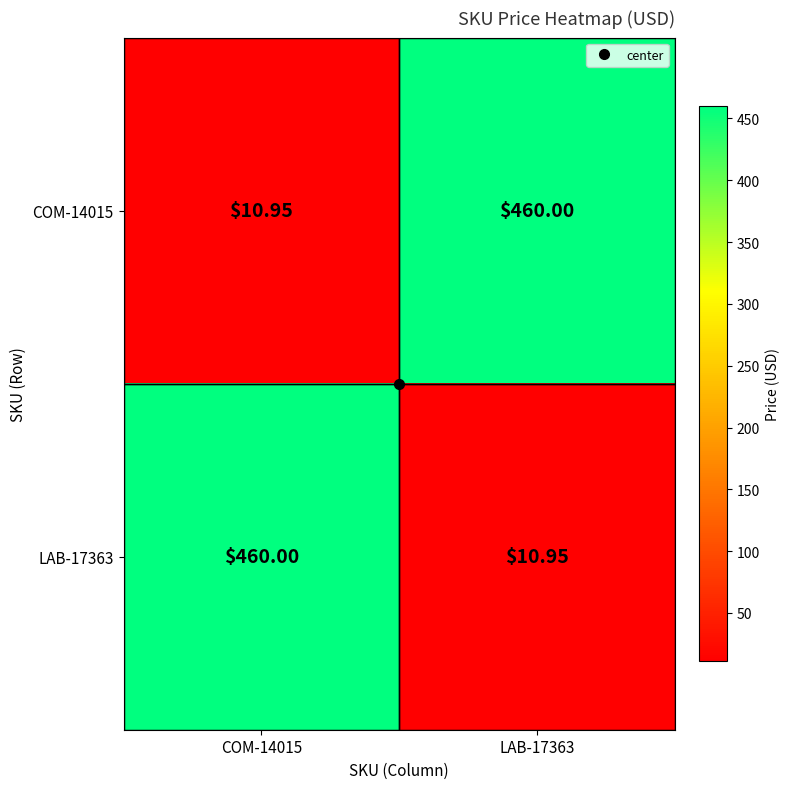

Which series has the largest range (max minus min)?

COM-14015